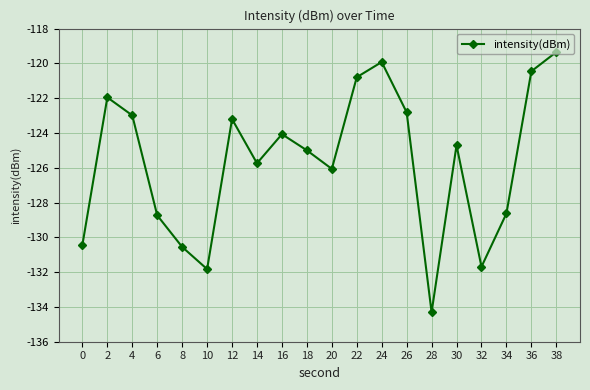

What is the change in value from 24 to 30?

-4.8